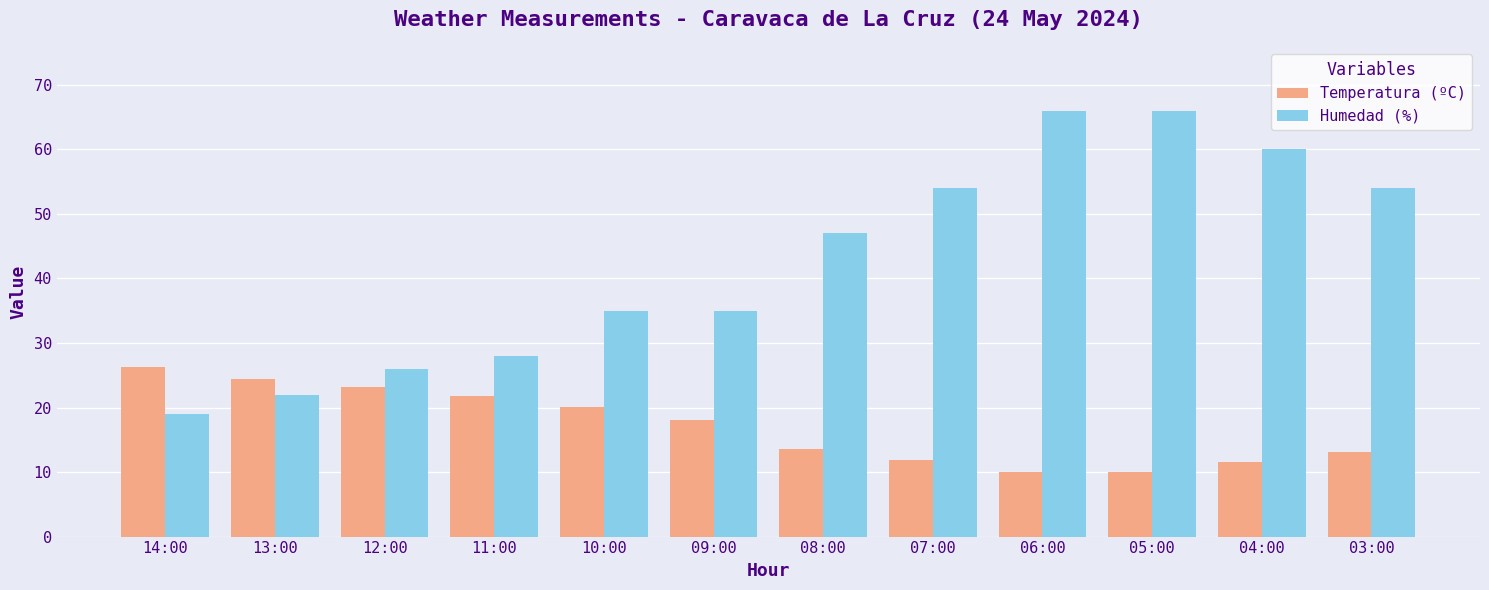

Rank the series by their average value, from highest to lowest.

Humedad (%), Temperatura (ºC)